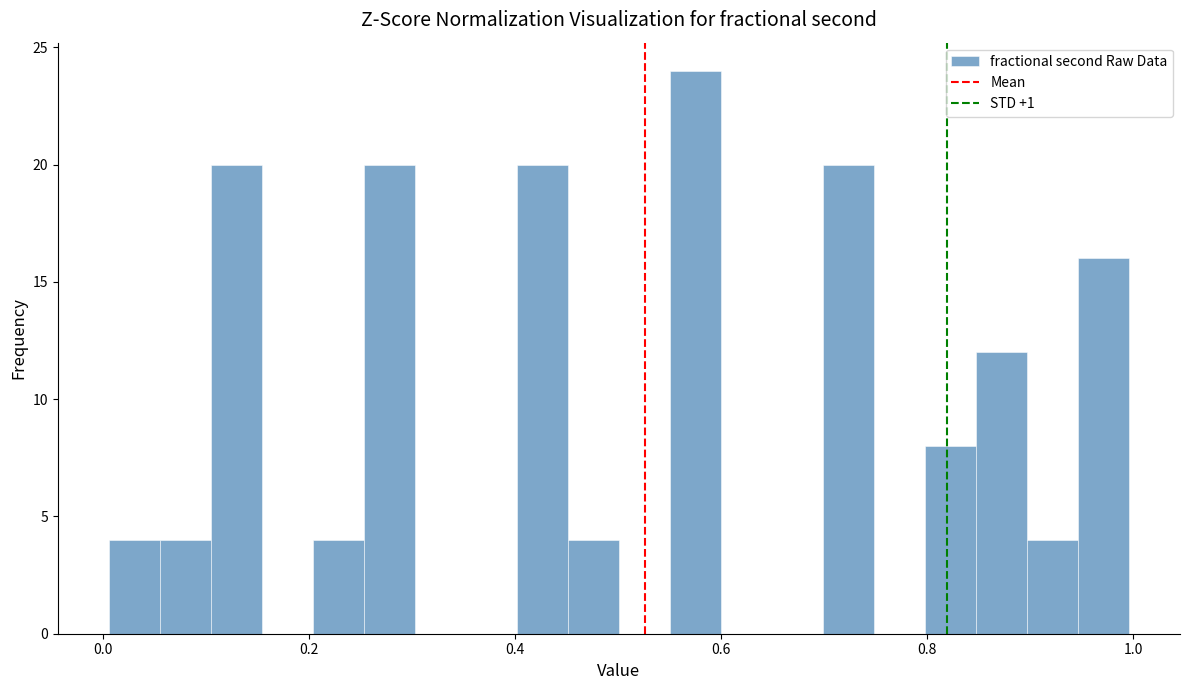

Around what value on the x-axis is the tallest bar? Give the approximate position of its centre, as read against the axis.

0.58